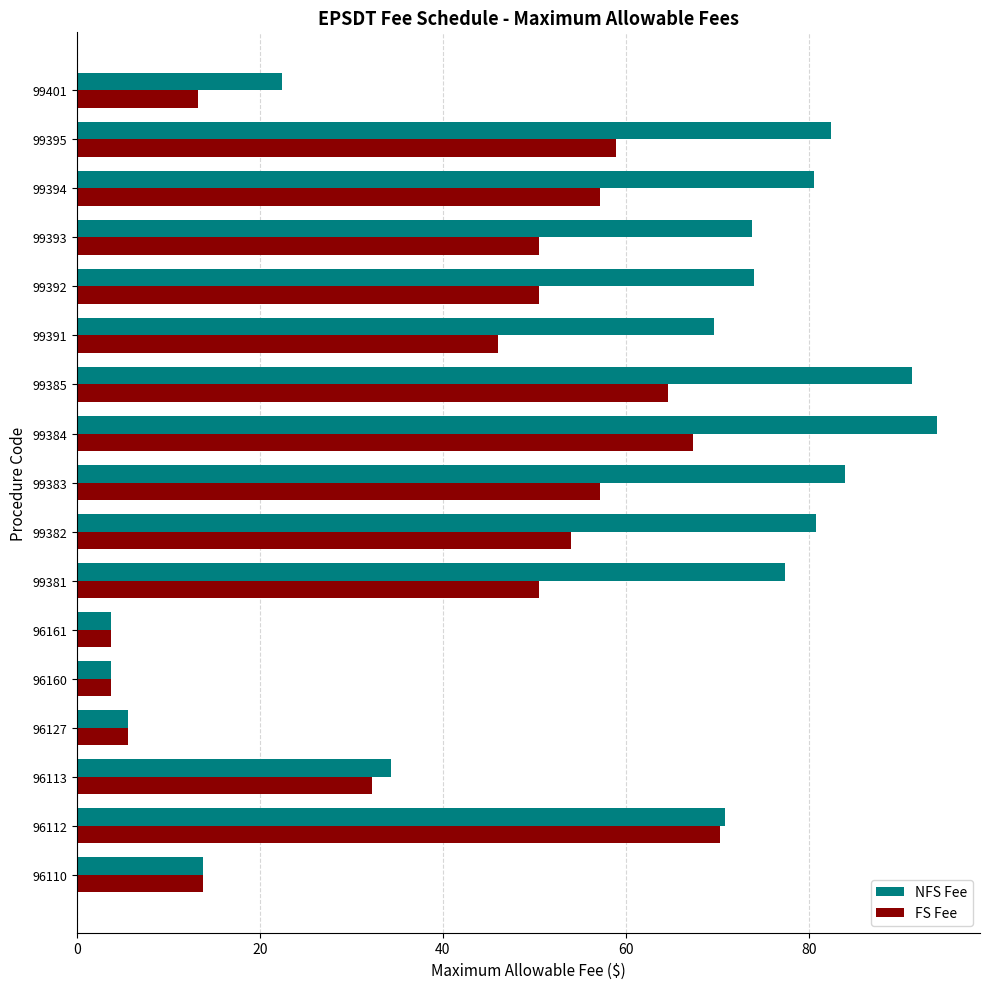

What is the smallest value displayed?

3.7